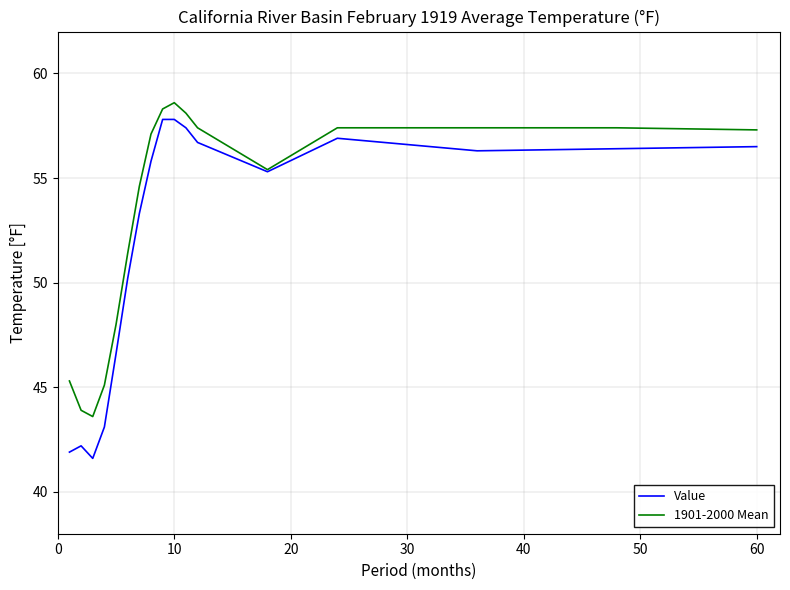

Which series has the largest total across all categories?

1901-2000 Mean